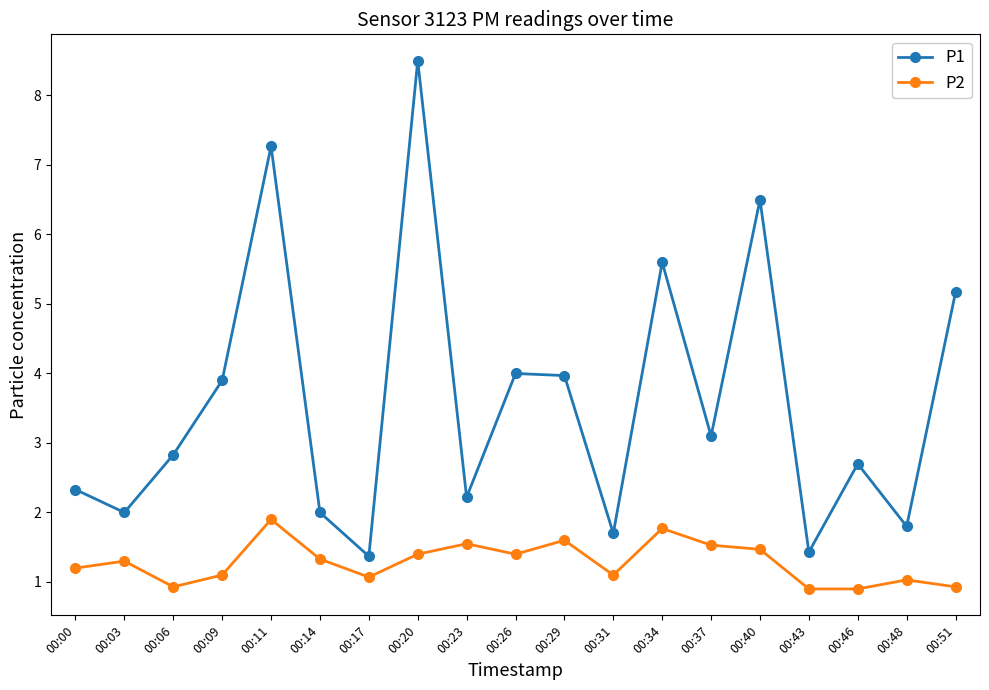

What is the difference between the highest and lowest values at 00:06?

1.9